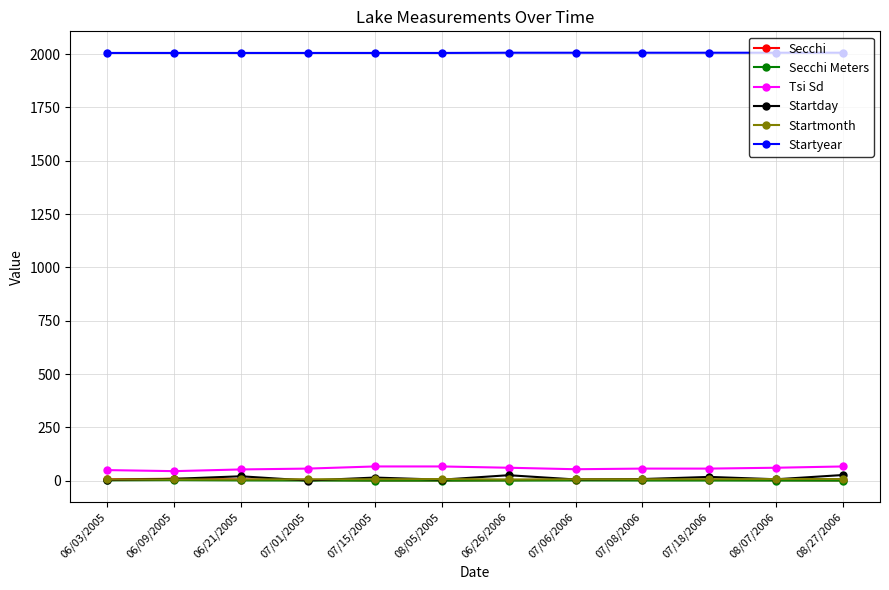

Is this an area chart (filled region under the line)?

No